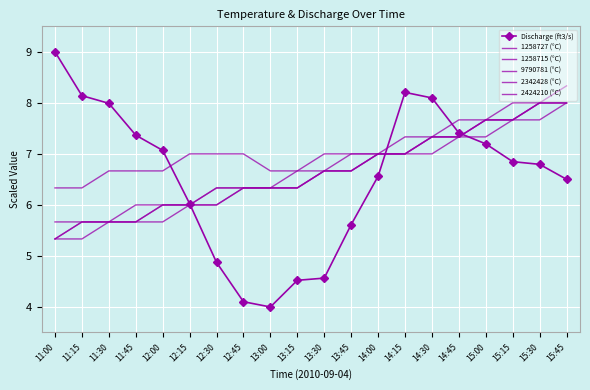

What is the label of the 9th point from the right?

13:45